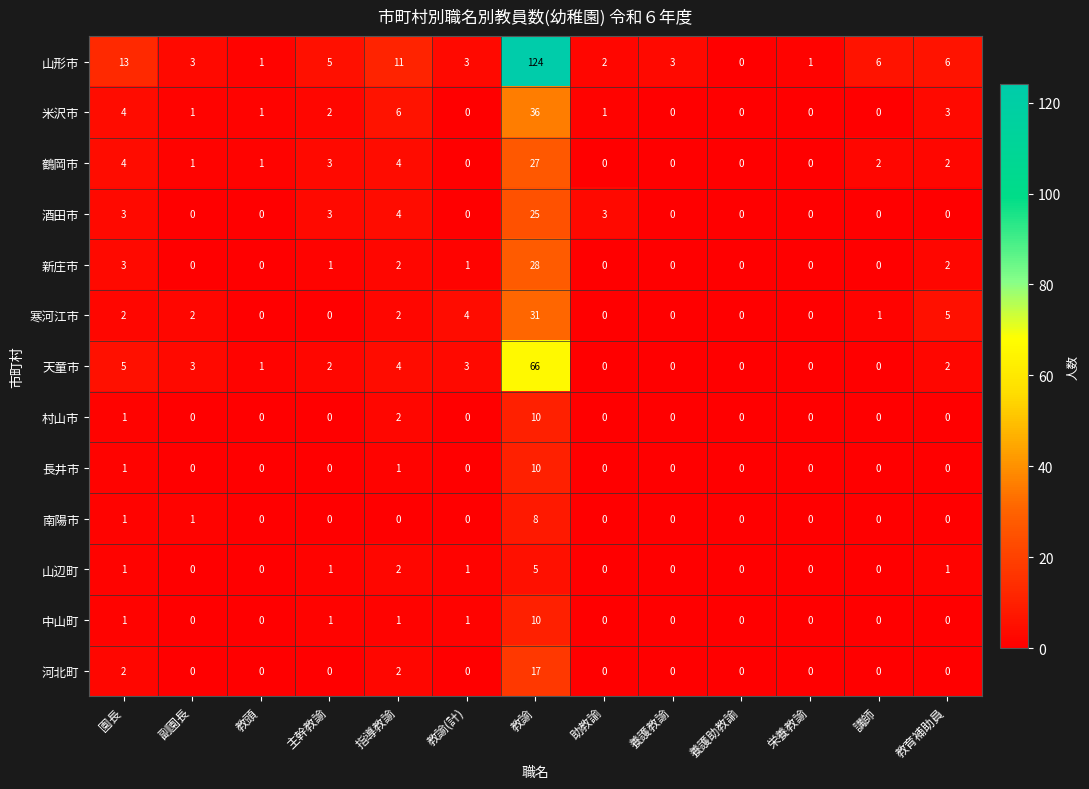

What is the sum of all 天童市 values?

86